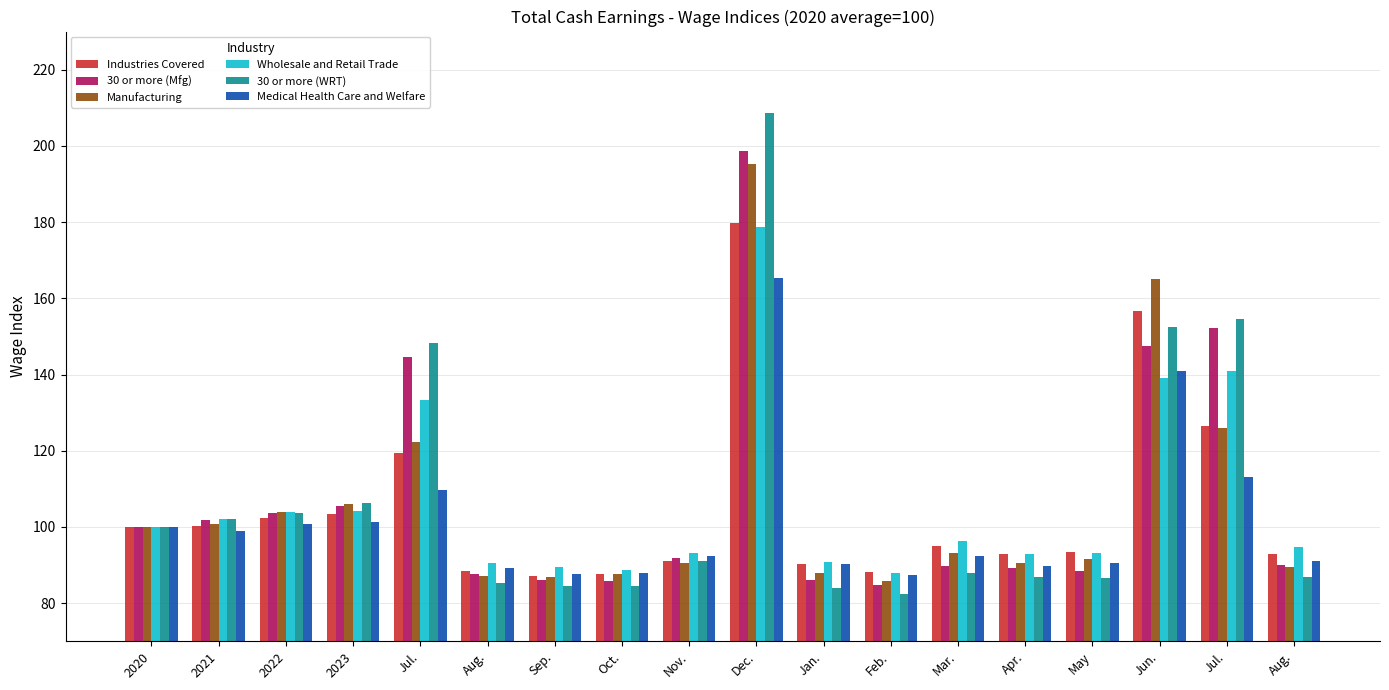

List the series in order of their peak value, lowest first.

Medical Health Care and Welfare, Wholesale and Retail Trade, Industries Covered, Manufacturing, 30 or more (Mfg), 30 or more (WRT)